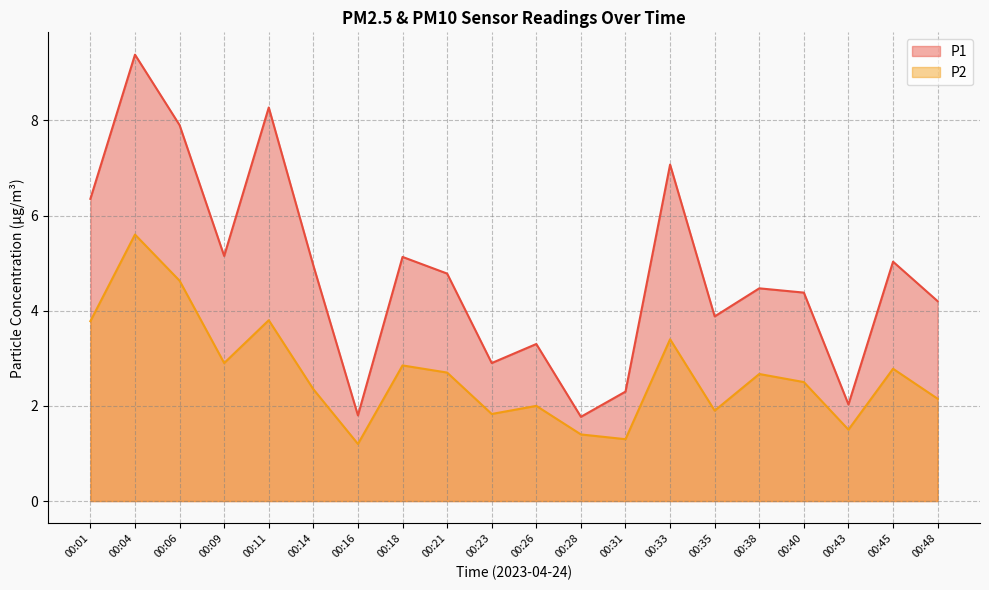

How many data points does each series have?

20